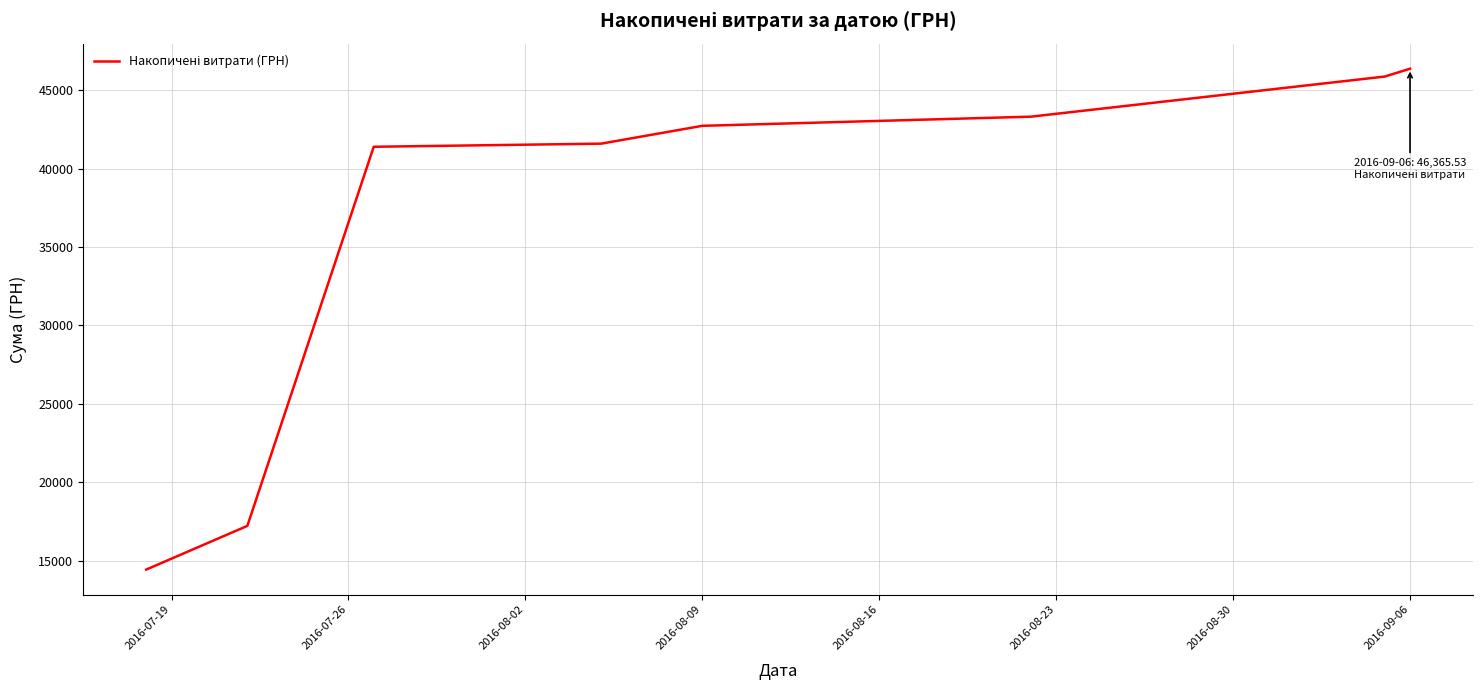

What is the sum of all values?

292876.7